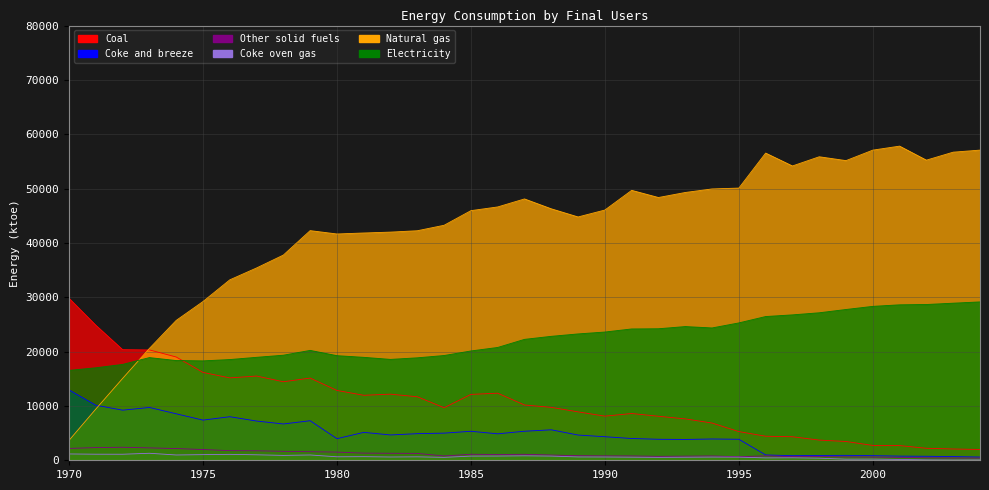

Between which two adjacent categories do Coke and breeze and Natural gas first intersect?

1971 and 1972